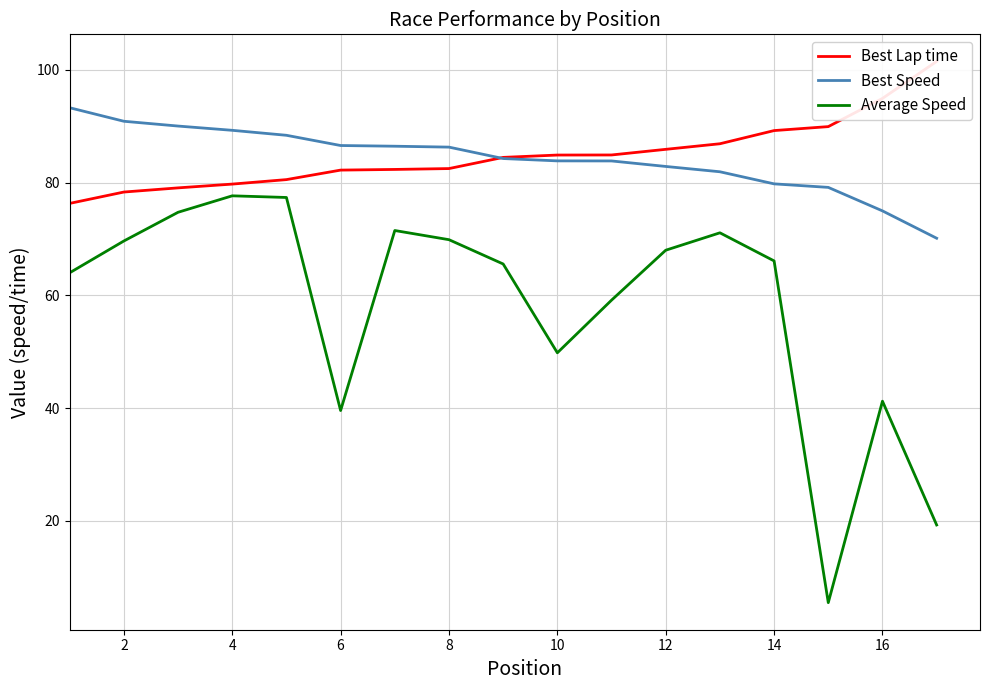

What is the average value of the Average Speed series?

58.2